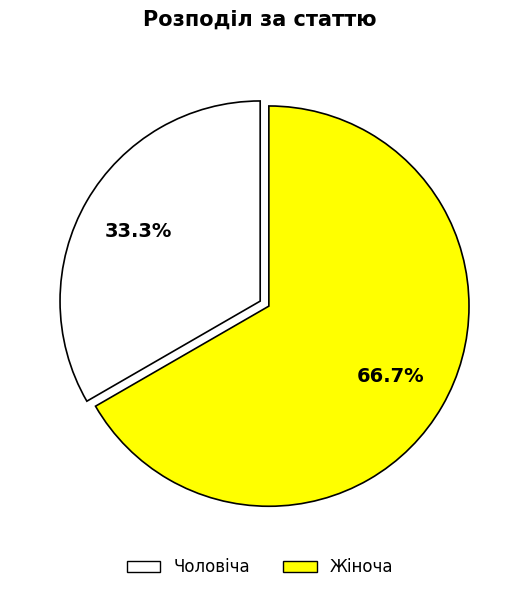

How many slices are in this pie chart?

2